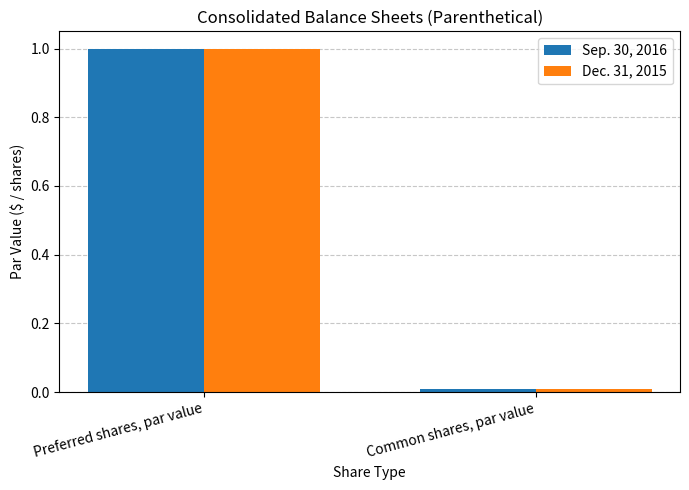

What position from the right is Preferred shares, par value?

2